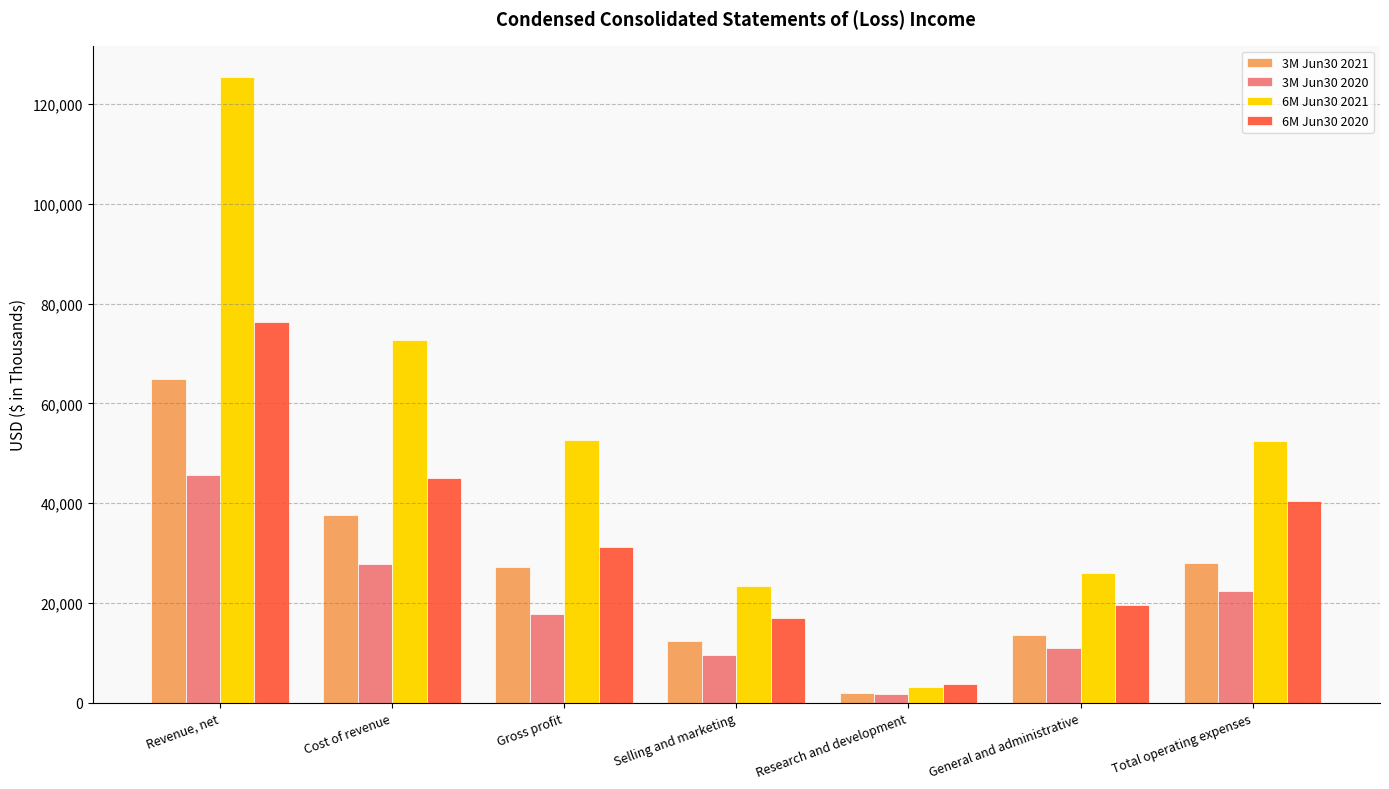

What is the spread (max minus min) of values at General and administrative?

14890